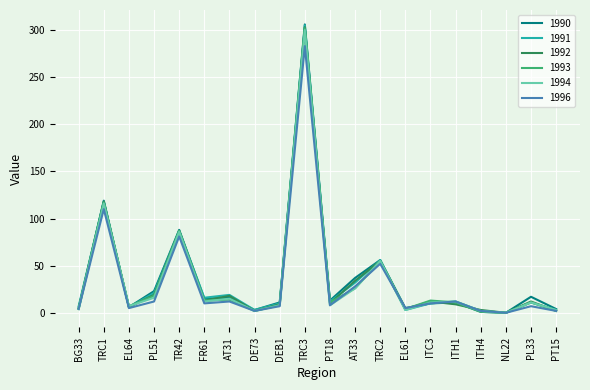

At which label does 1993 reach its peak?

TRC3